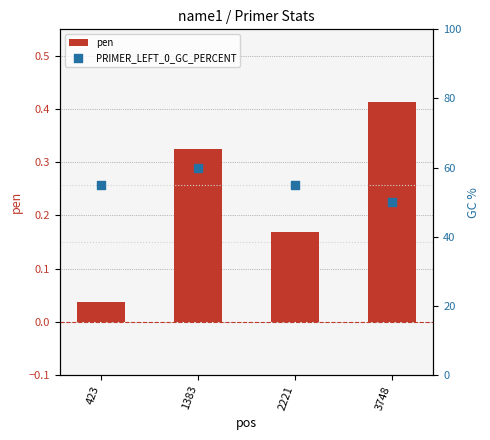

Which series has the largest Y range (max minus min)?

PRIMER_LEFT_0_GC_PERCENT